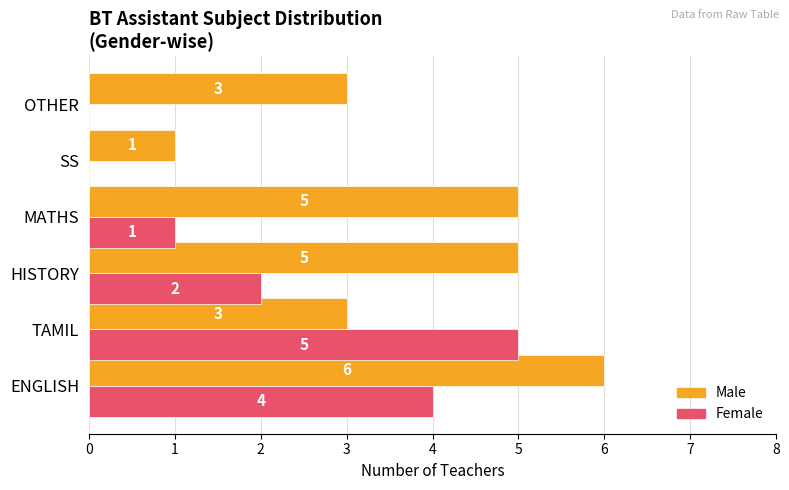

Which series changed the most between ENGLISH and MATHS?

Female